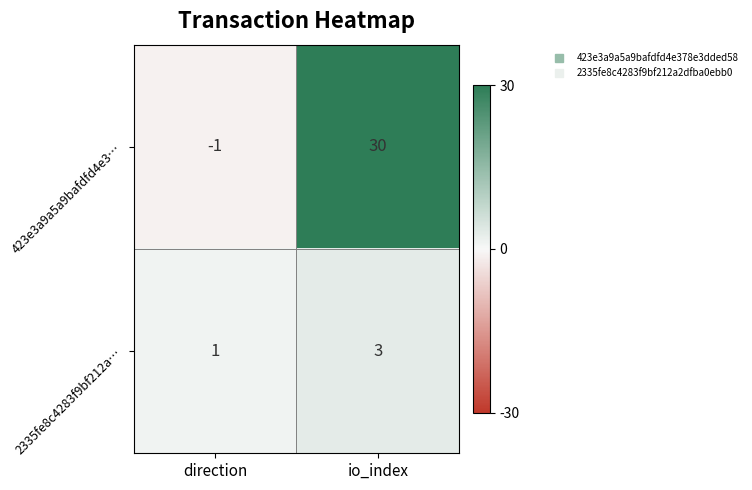

Which series changed the most between direction and io_index?

423e3a9a5a9bafdfd4e3…